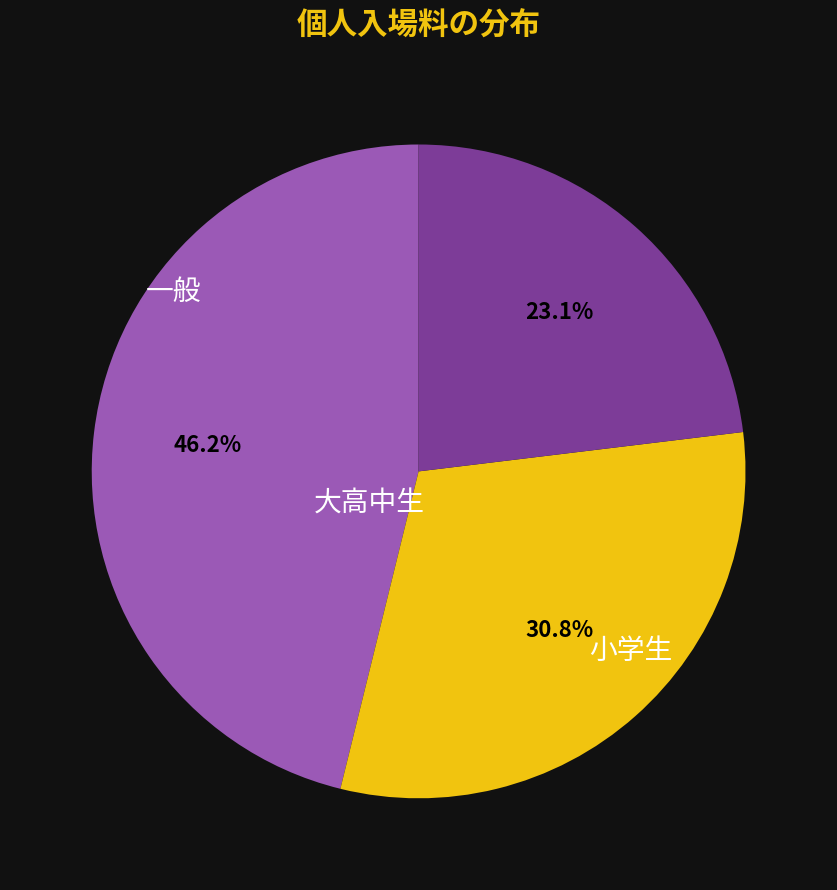

Is there any slice that represents more than half of the pie?

No